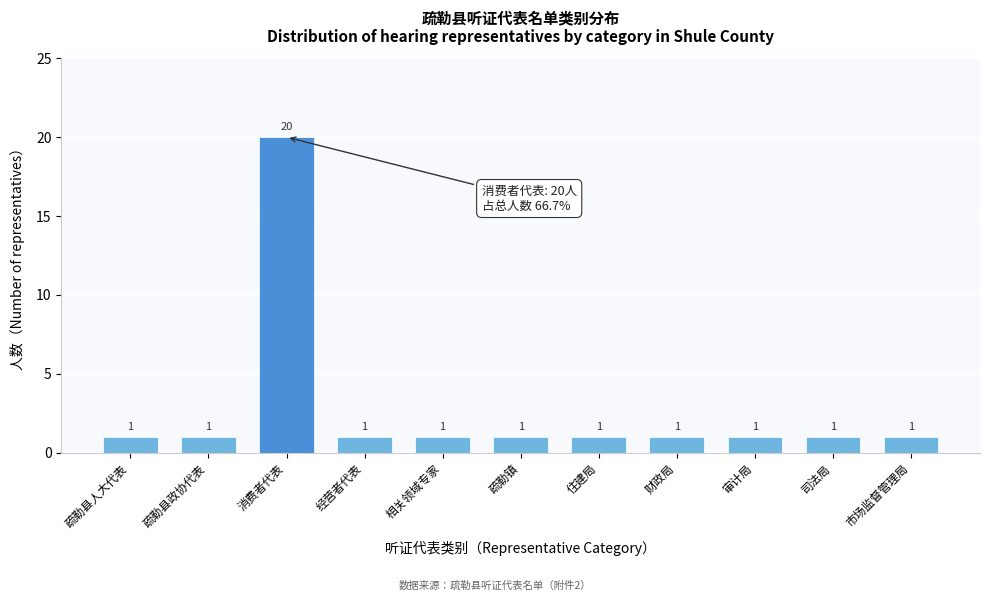

Reading right to left, transcribe all the data shown in this chart.

1	1	1	1	1	1	1	1	20	1	1